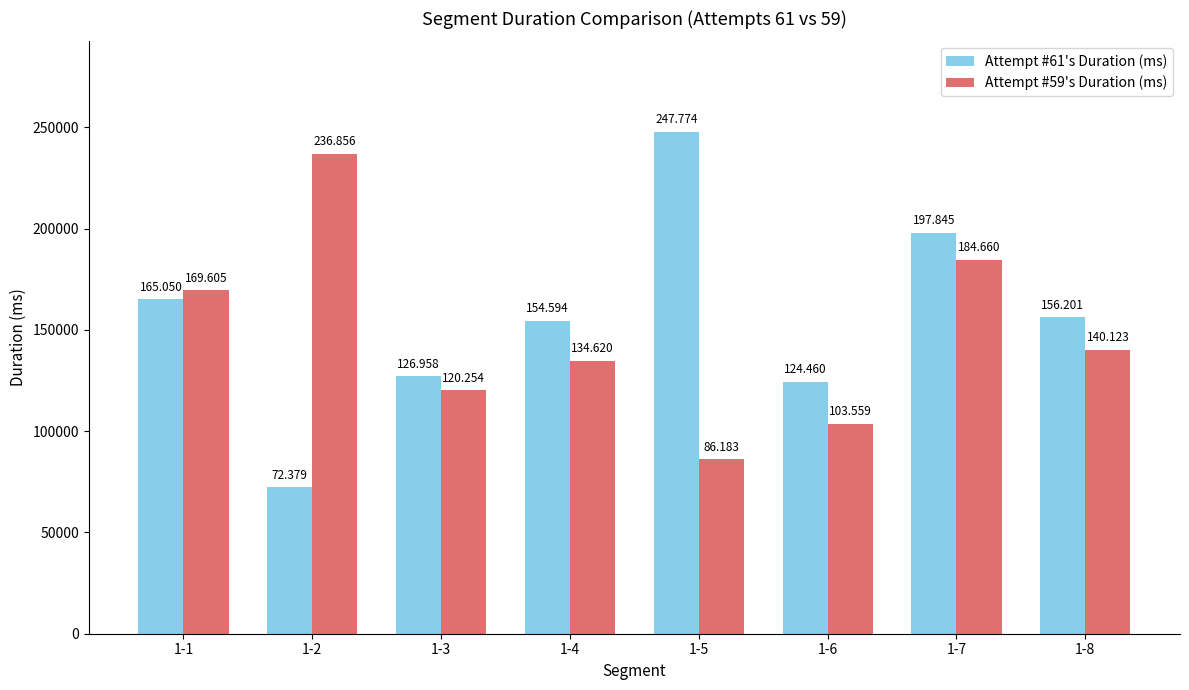

List the series in order of their peak value, highest first.

Attempt #61's Duration (ms), Attempt #59's Duration (ms)